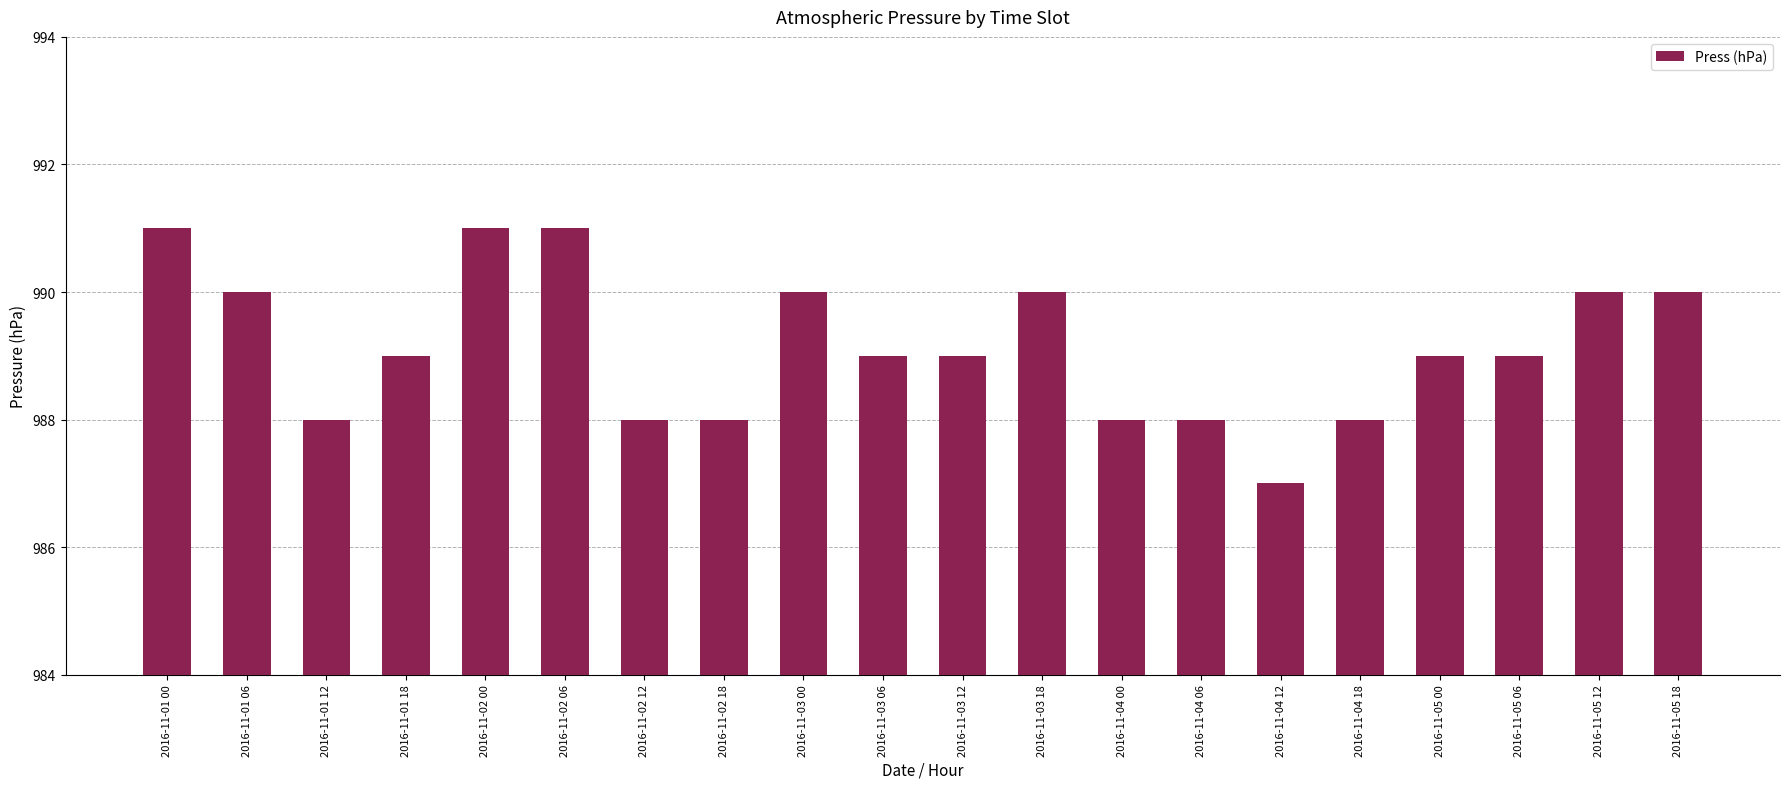

Count the number of data series in this chart.

1